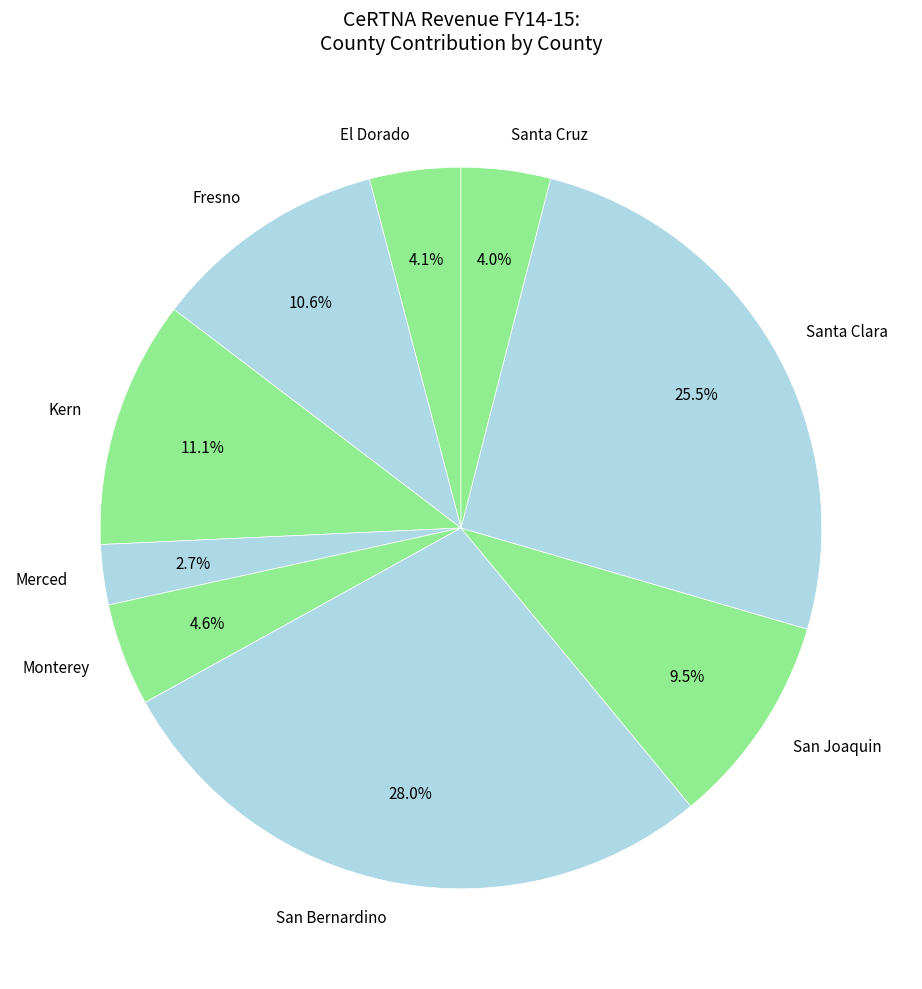

What percentage is NOT represented by Santa Cruz?

96.0%